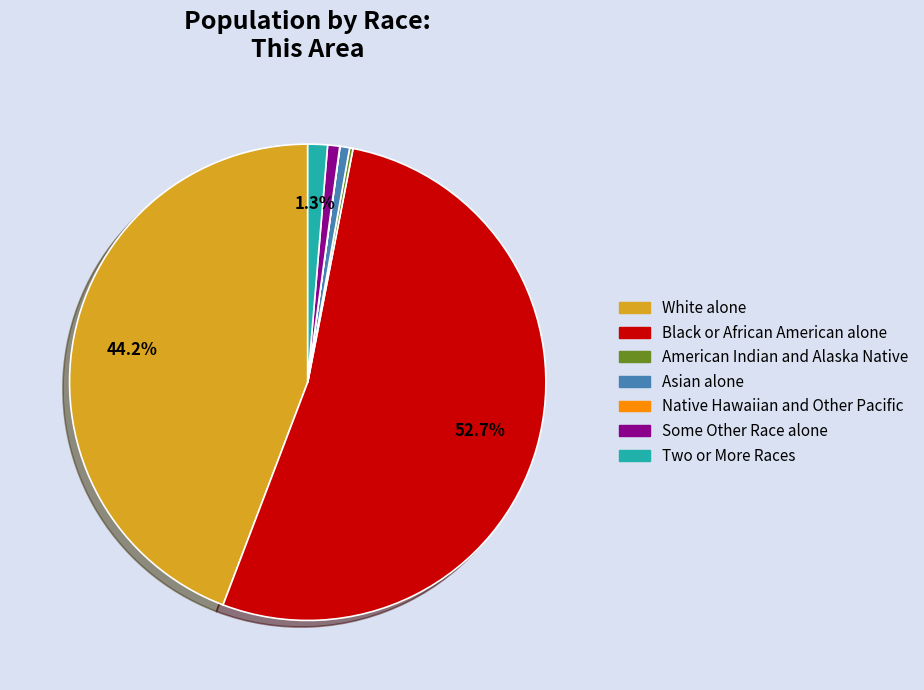

What portion of the pie excludes White alone?

55.8%